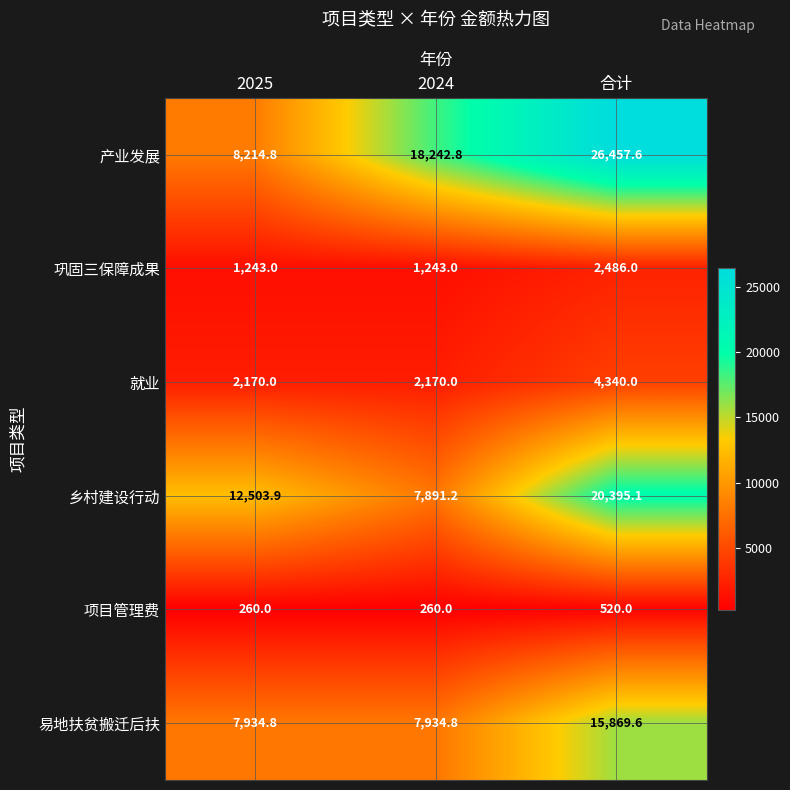

What is the sum of all 乡村建设行动 values?

40790.2